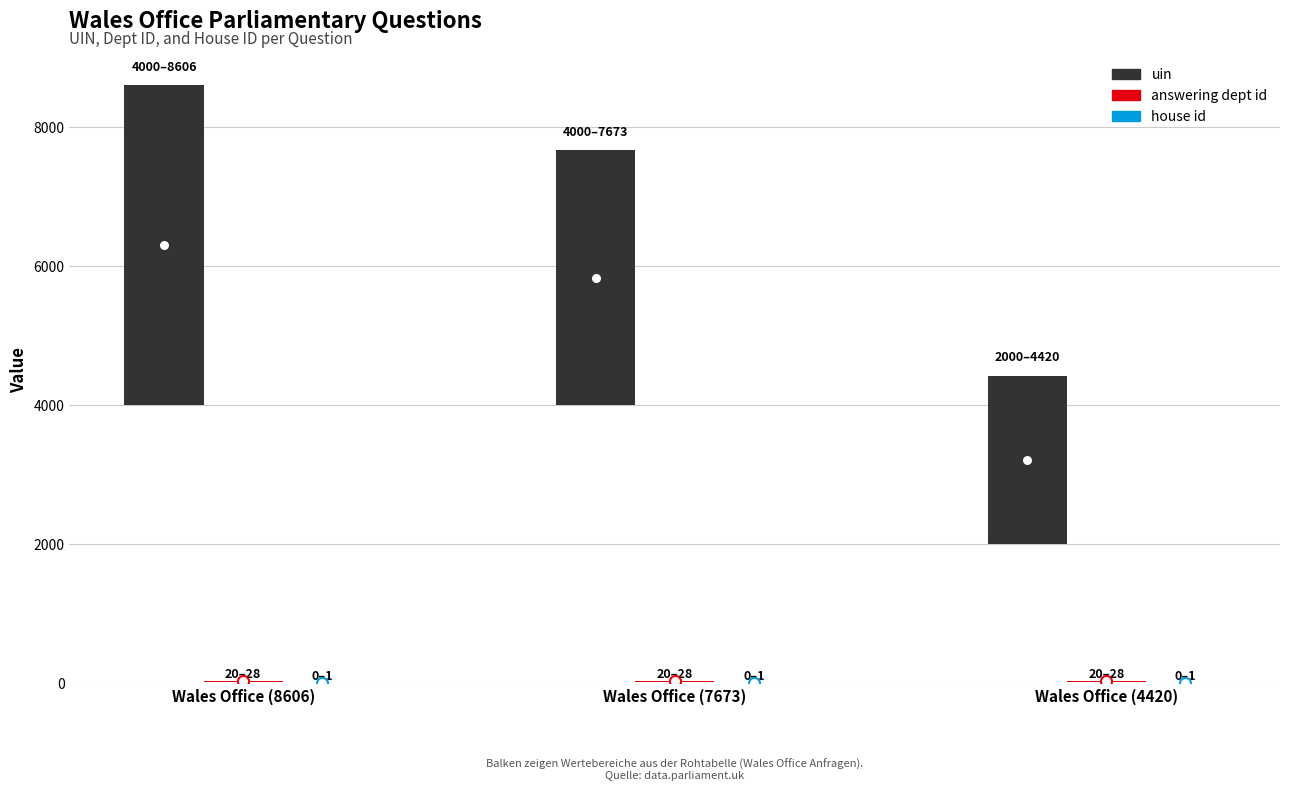

Is it true that house id equals 1 at Wales Office (7673)?

True